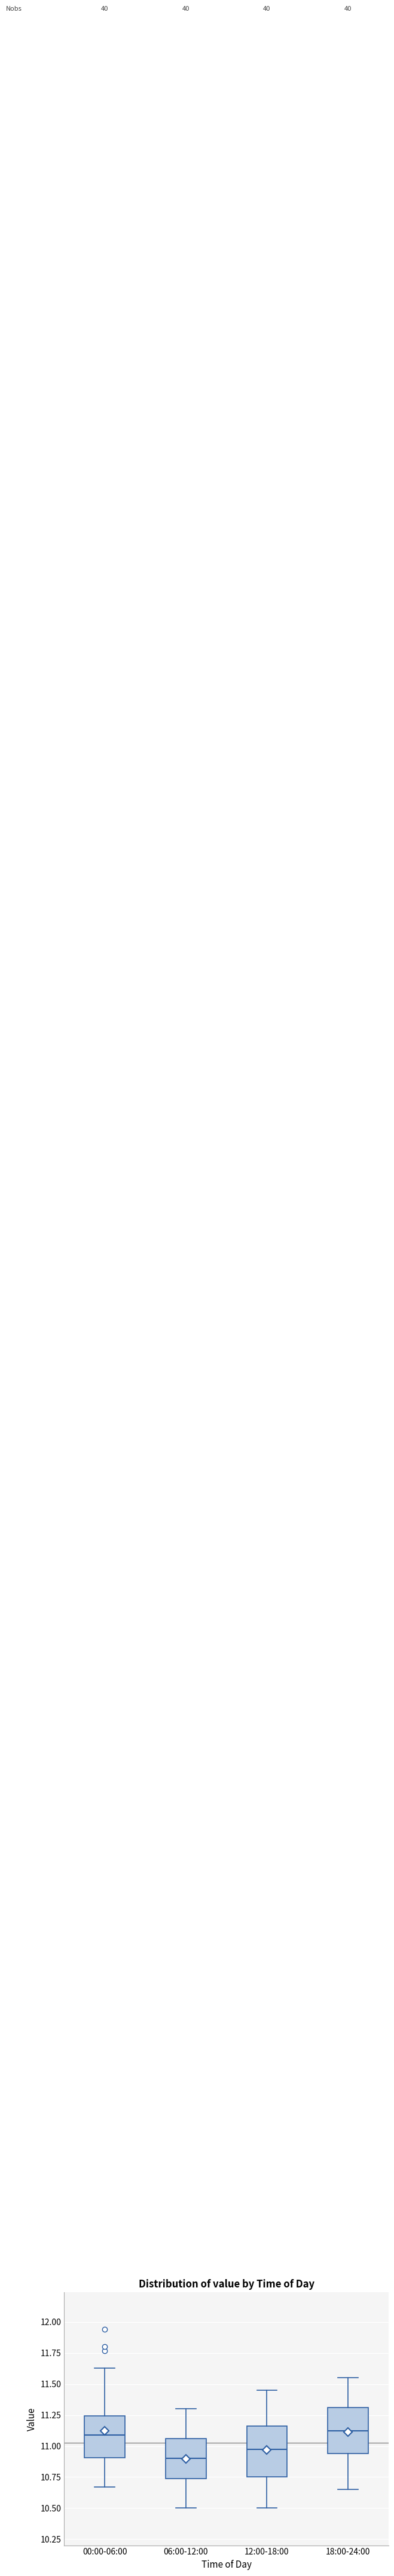

Reading left to right, transcribe this box plot: for each box, give where its median line is, the range the box spans, and where its two whiskers end, as read against the y-axis. The values are not printed on the chart, so give them approximately, as read against the axis.

00:00-06:00: median 11.10, box 10.90 to 11.25, whiskers 10.65 to 11.65
06:00-12:00: median 10.90, box 10.75 to 11.05, whiskers 10.50 to 11.30
12:00-18:00: median 11.00, box 10.75 to 11.15, whiskers 10.50 to 11.45
18:00-24:00: median 11.15, box 10.95 to 11.30, whiskers 10.65 to 11.55